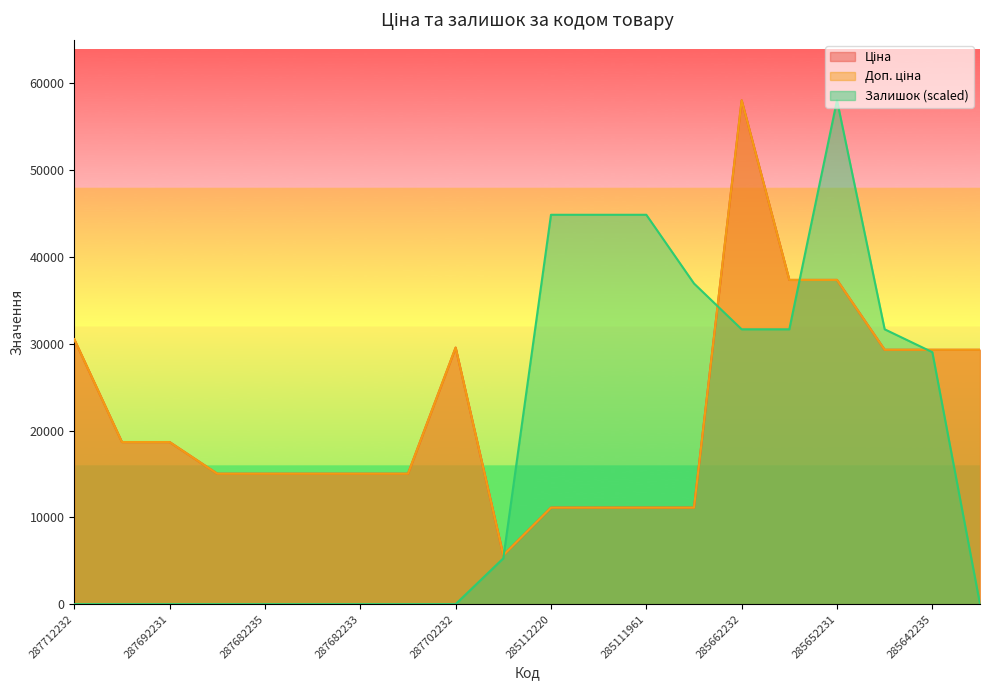

True or false: Доп. ціна and Ціна intersect in this chart.

False